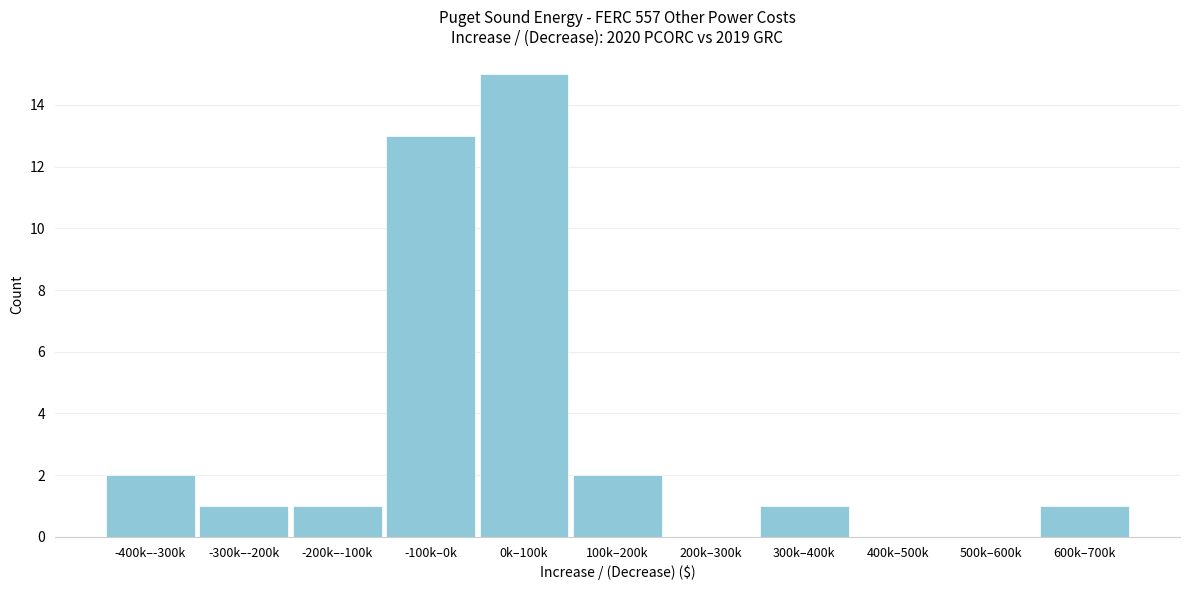

Reading left to right, what are all the values shown in this chart?

-400k–-300k=2	-300k–-200k=1	-200k–-100k=1	-100k–0k=13	0k–100k=15	100k–200k=2	200k–300k=0	300k–400k=1	400k–500k=0	500k–600k=0	600k–700k=1